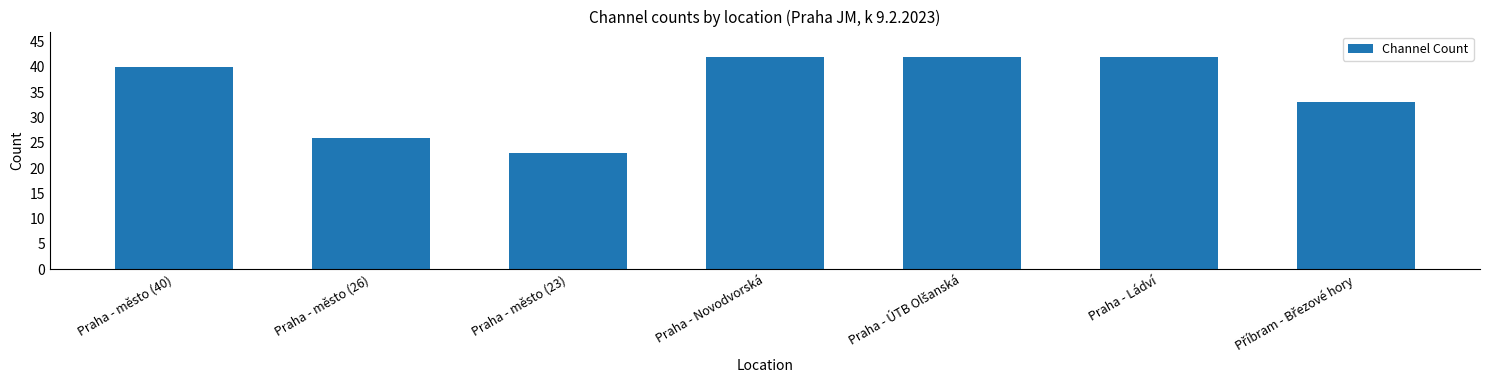

What is the change in value from Praha - město (40) to Praha - město (26)?

-14